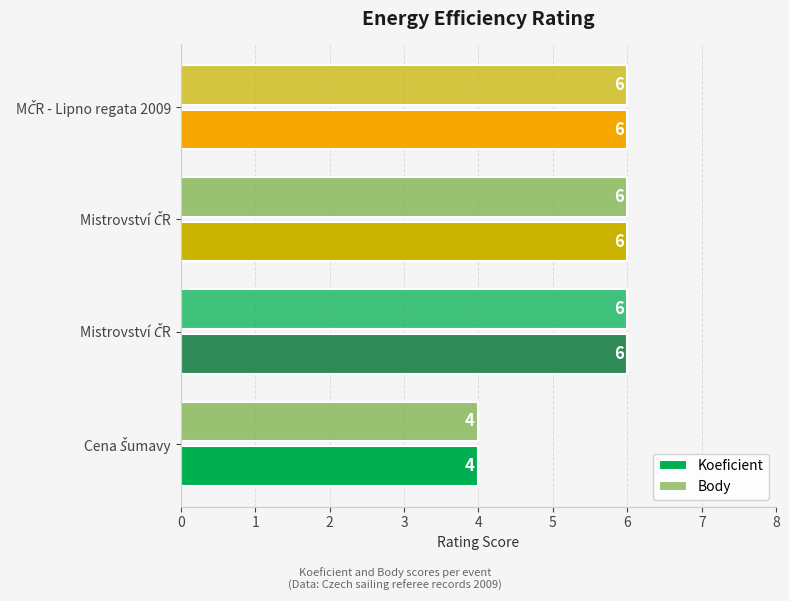

What is the value of the Koeficient bar at the 4th from the left?

6